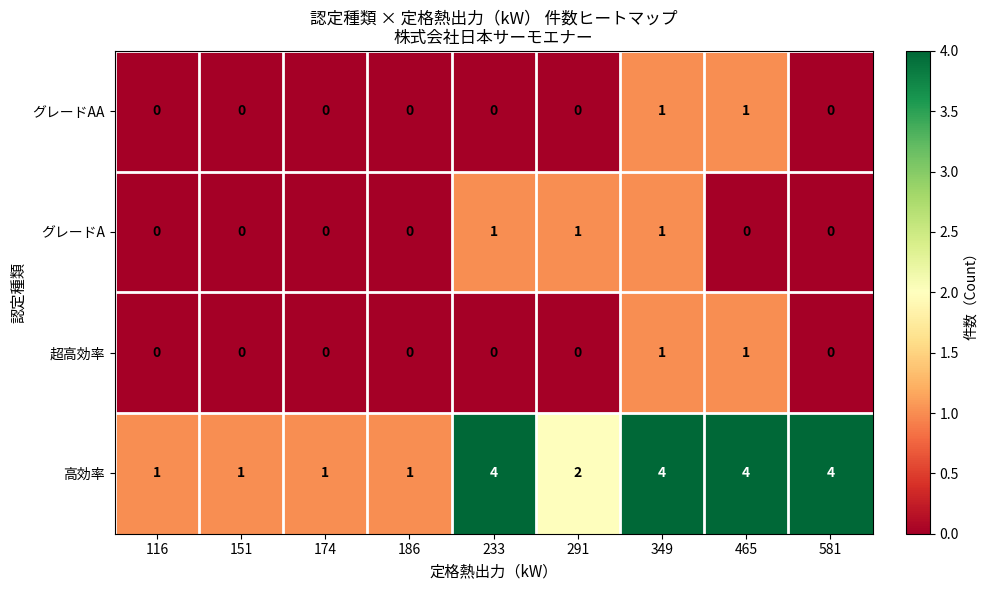

What is the sum of all グレードA values?

3